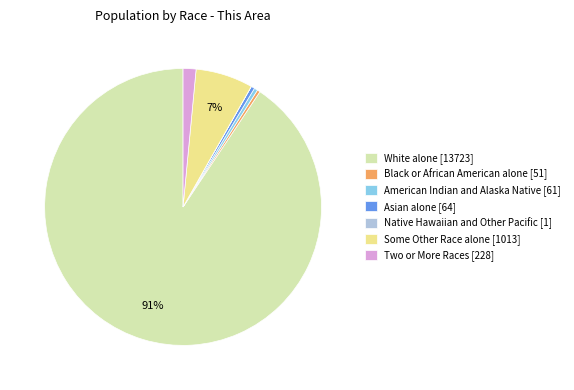

The White alone slice represents 97% of the pie. True or false?

False